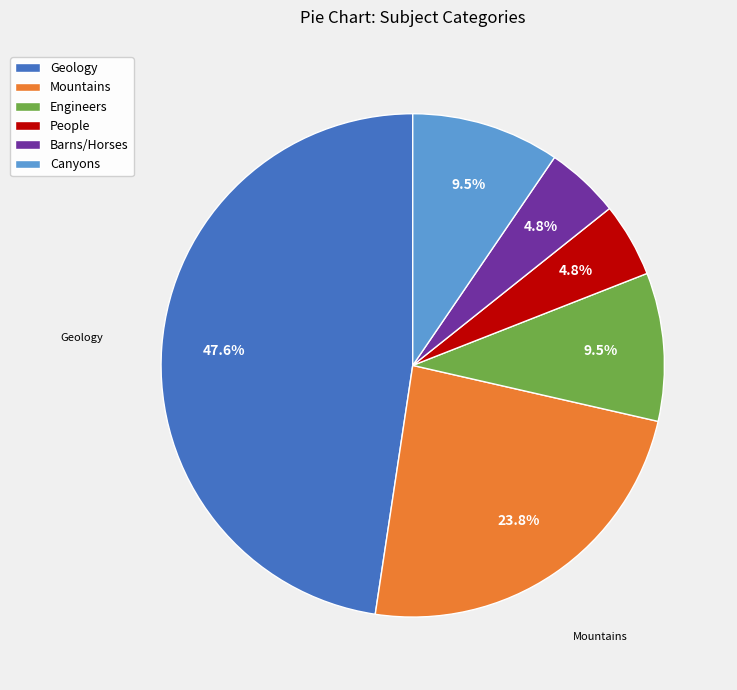

Which slice is the largest?

Geology